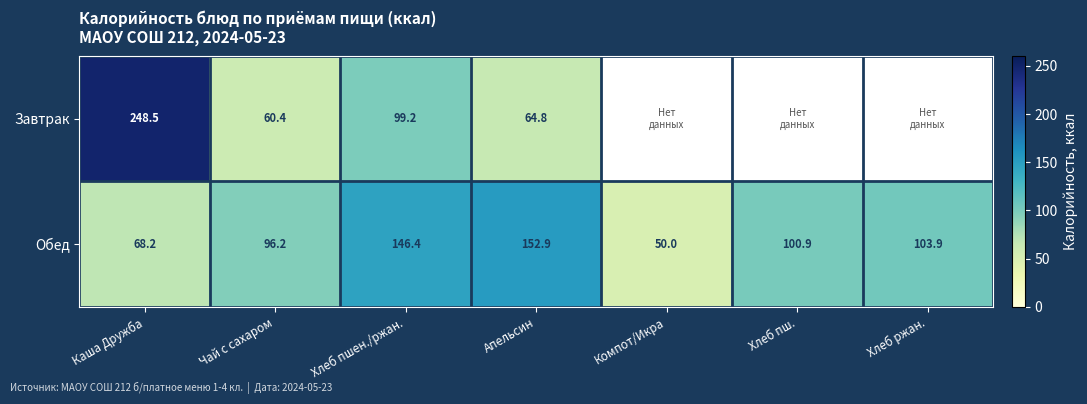

At which label is Обед closest to 101?

Хлеб пш.